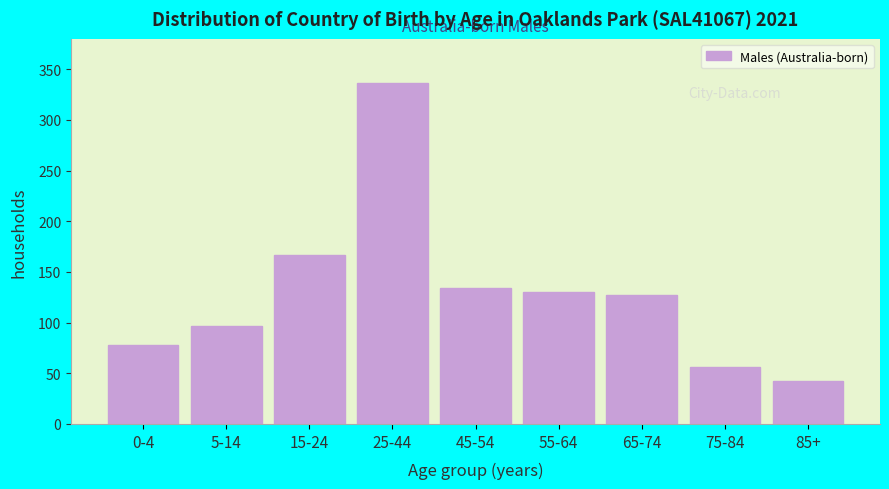

Reading left to right, what are all the values shown in this chart?

78	97	167	336	134	130	127	56	42